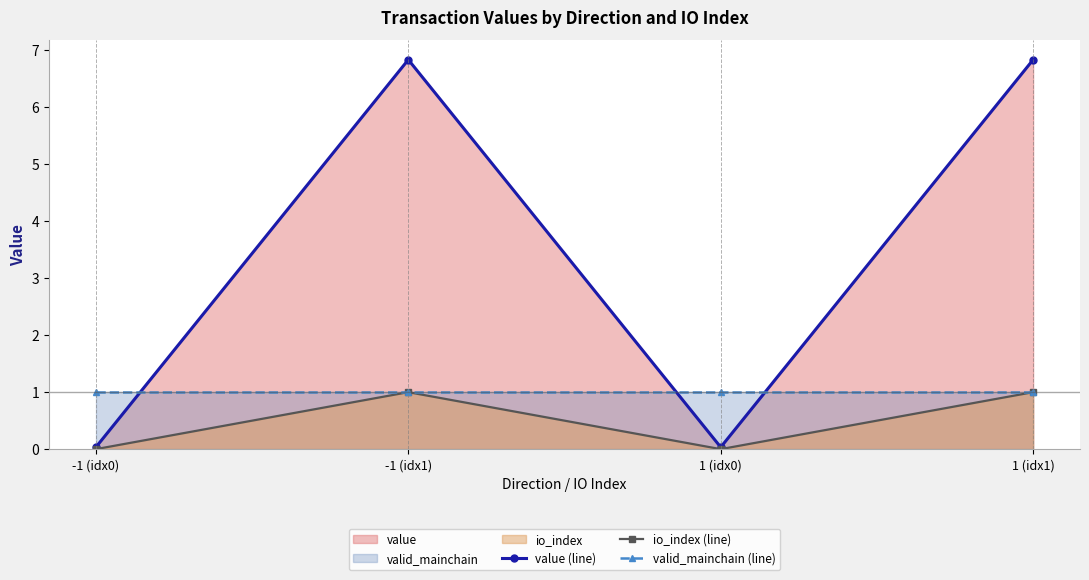

In io_index (line), how many points are higher than both neighbors (excluding endpoints)?

1